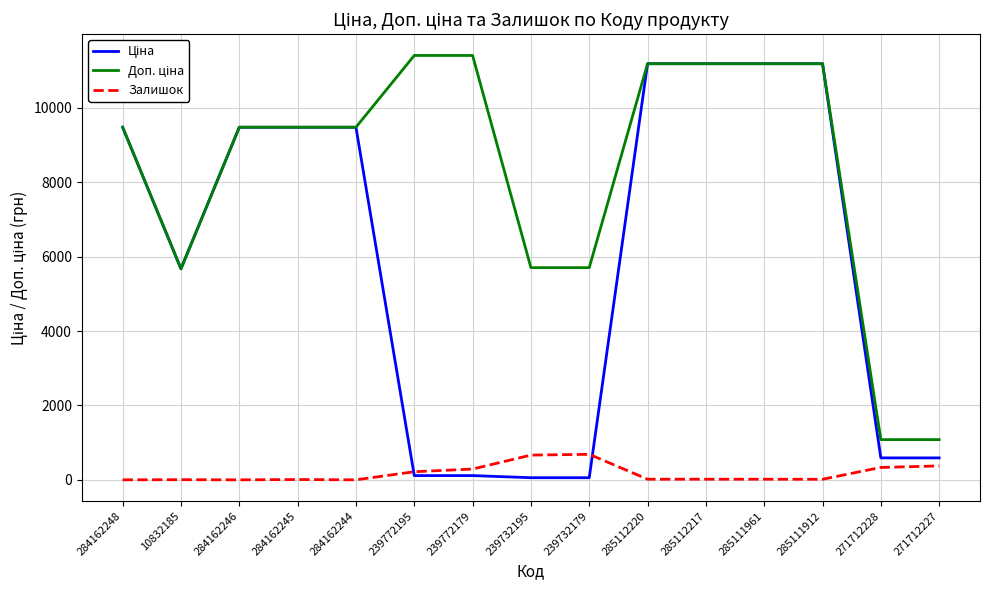

True or false: Залишок has a value of 334.0 at 271712228.

True